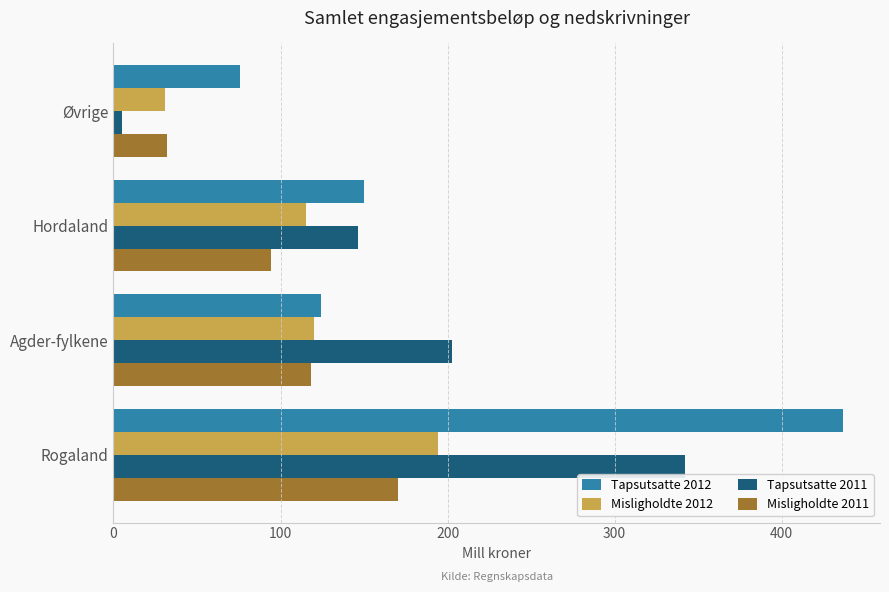

How many values in the Misligholdte 2012 series are below 120?

2